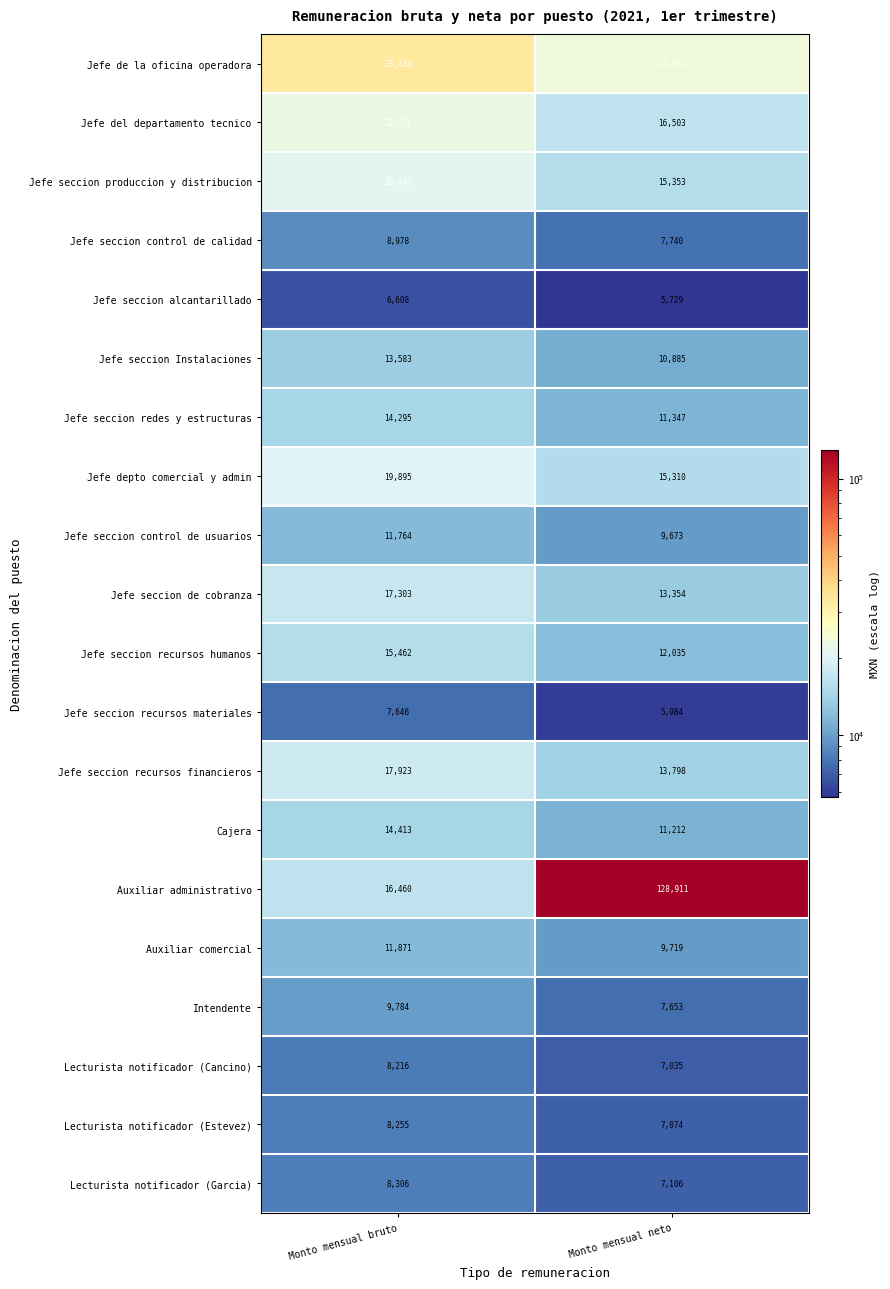

The Jefe seccion Instalaciones series shows 13583 at Monto mensual bruto. True or false?

True